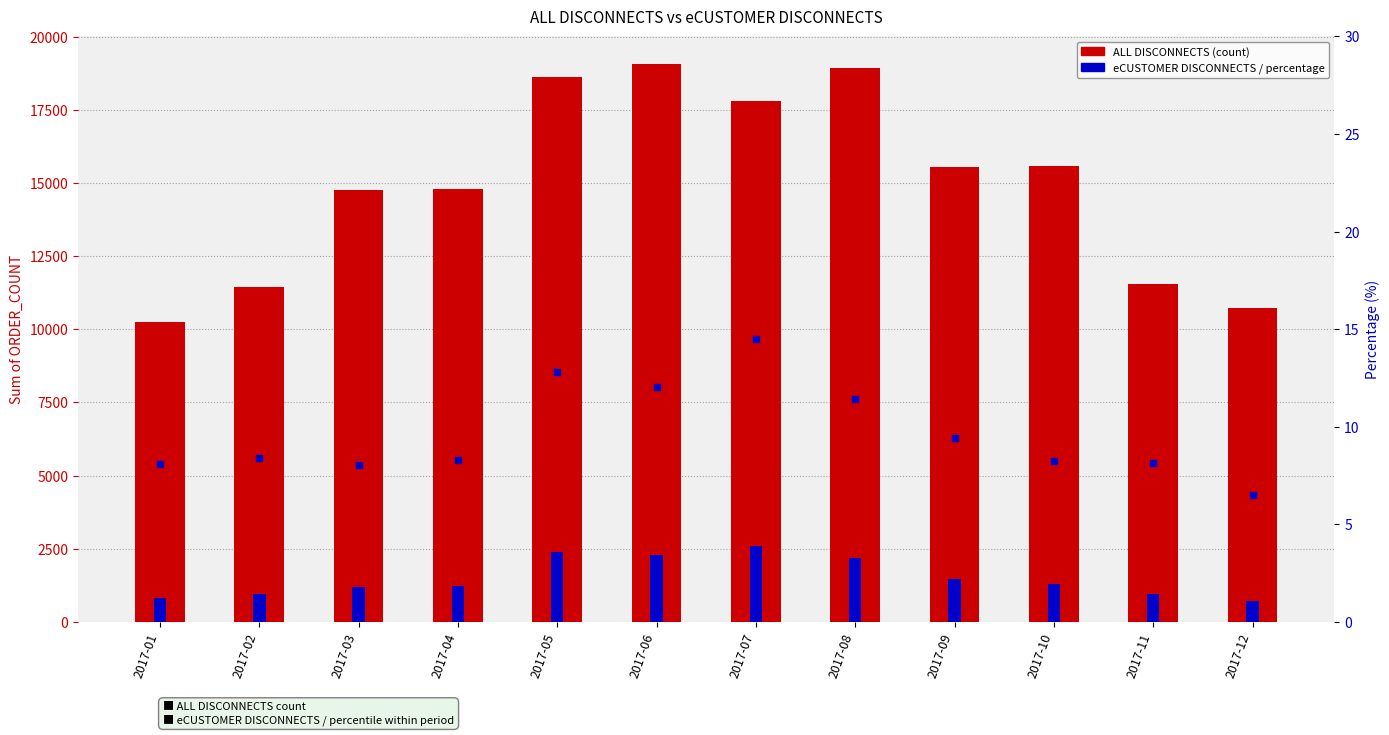

Which series reaches the maximum Y coordinate?

ALL DISCONNECTS